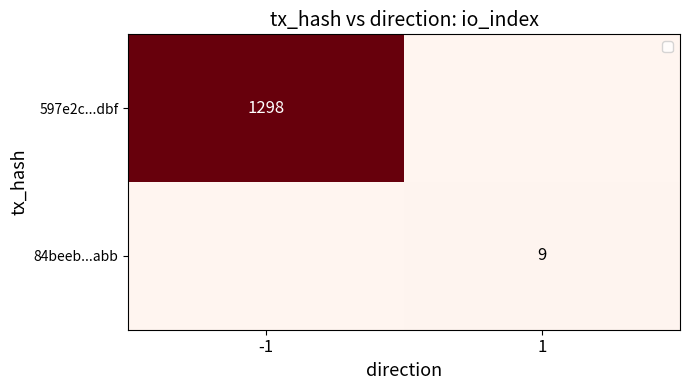

The 597e2c...dbf series shows 1298 at -1. True or false?

True